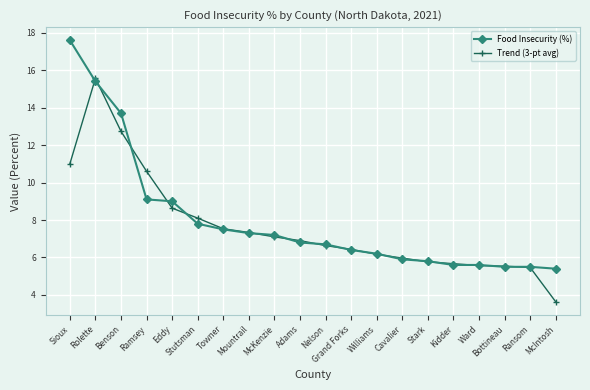

Rank the series at McIntosh from highest to lowest value.

Food Insecurity (%), Trend (3-pt avg)